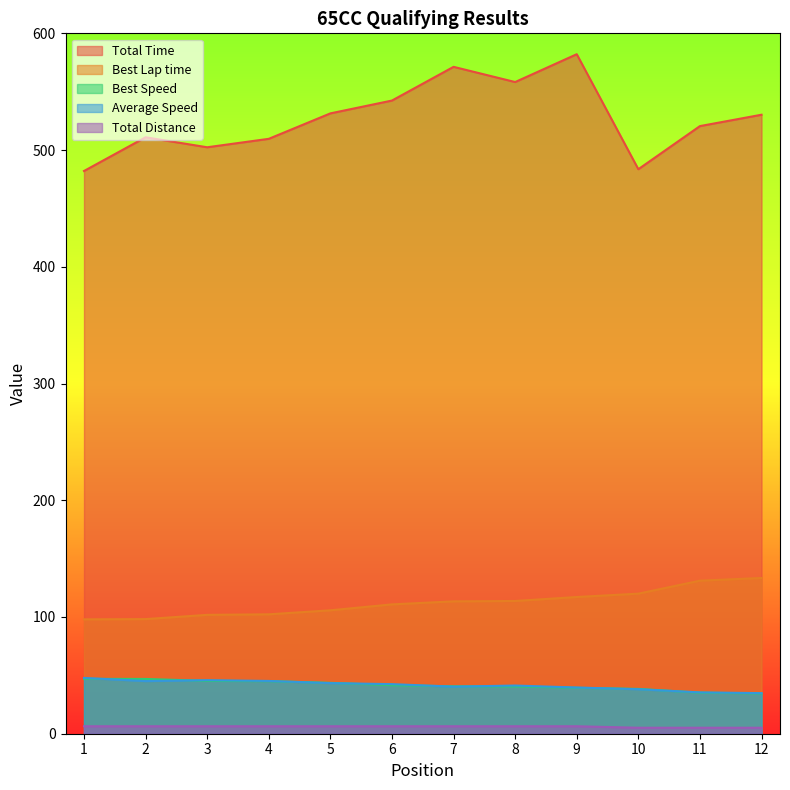

At which label does Best Lap time first exceed 113?

7